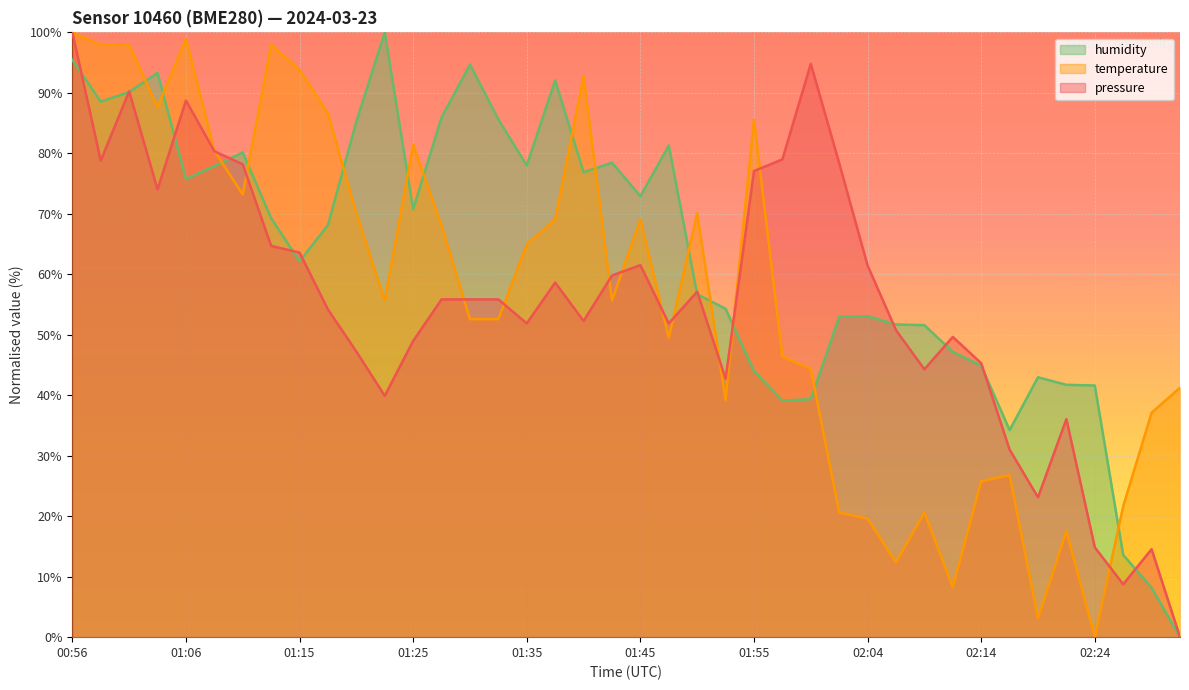

What is the difference between the second highest and second lowest values in the humidity series?

87.3